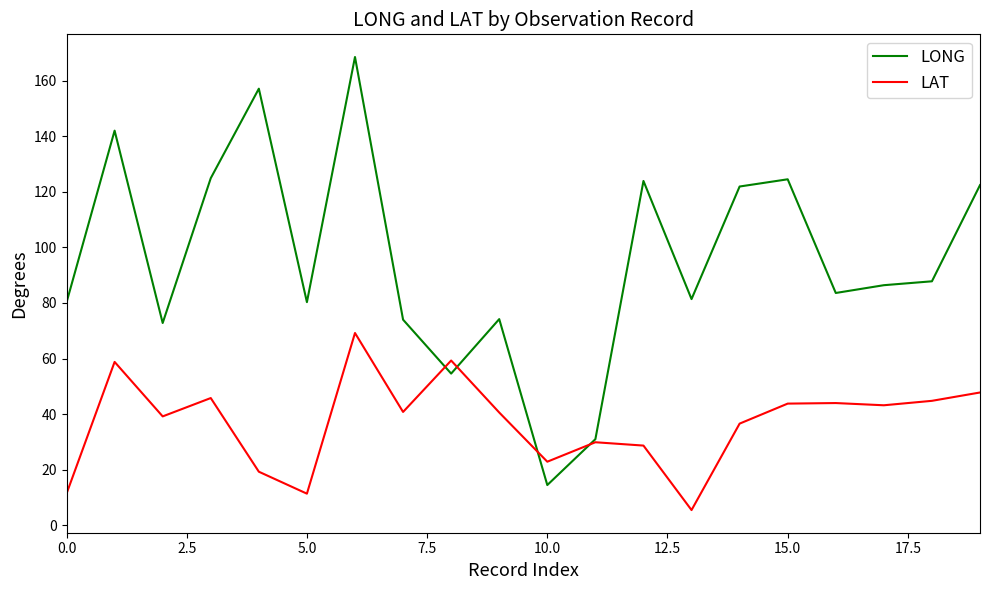

Which series has the widest spread of values?

LONG